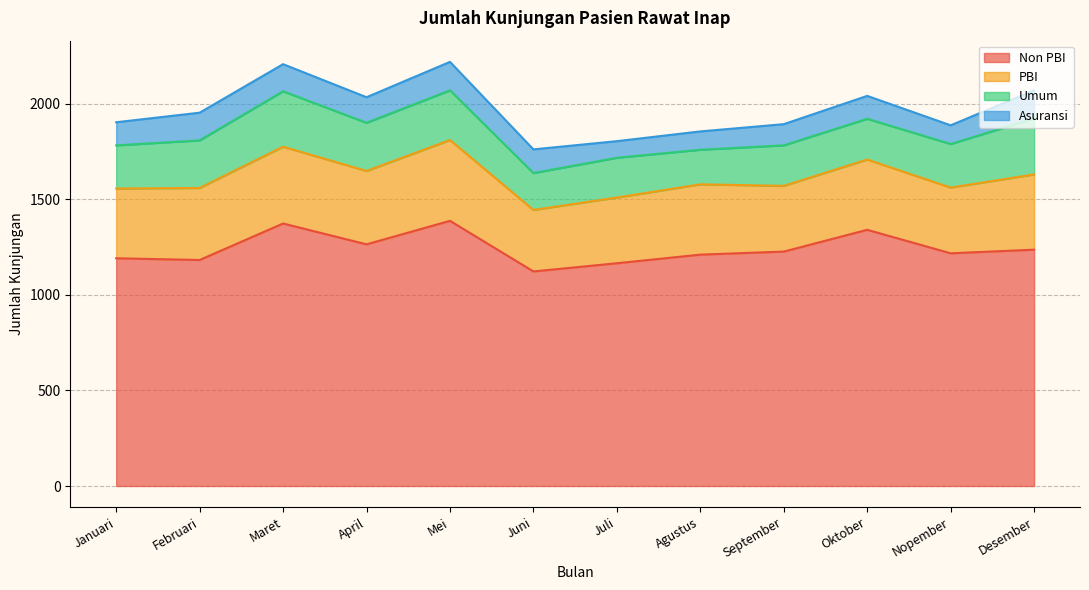

Is it true that PBI equals 205 at Januari?

False